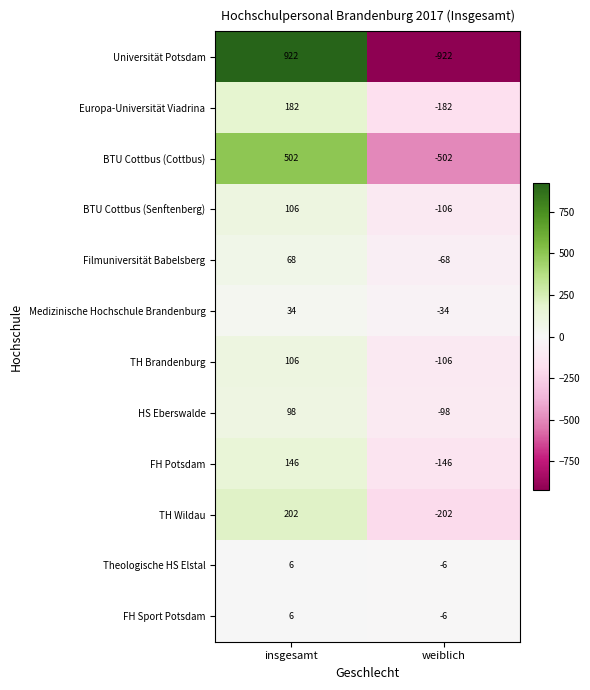

Which series has the largest range (max minus min)?

Universität Potsdam